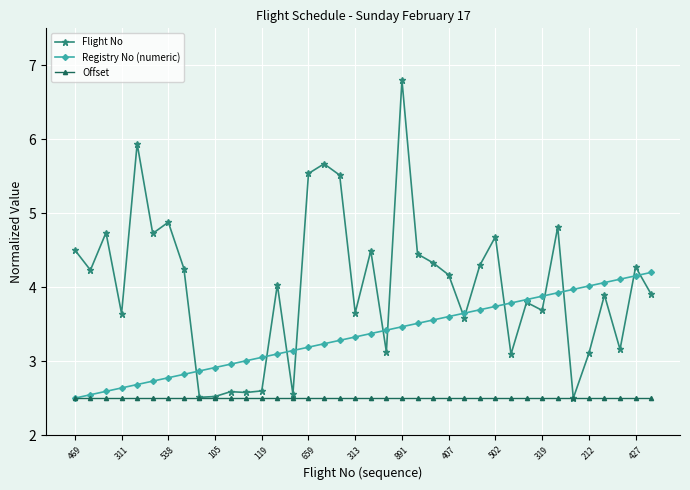

Which series has the widest spread of values?

Flight No